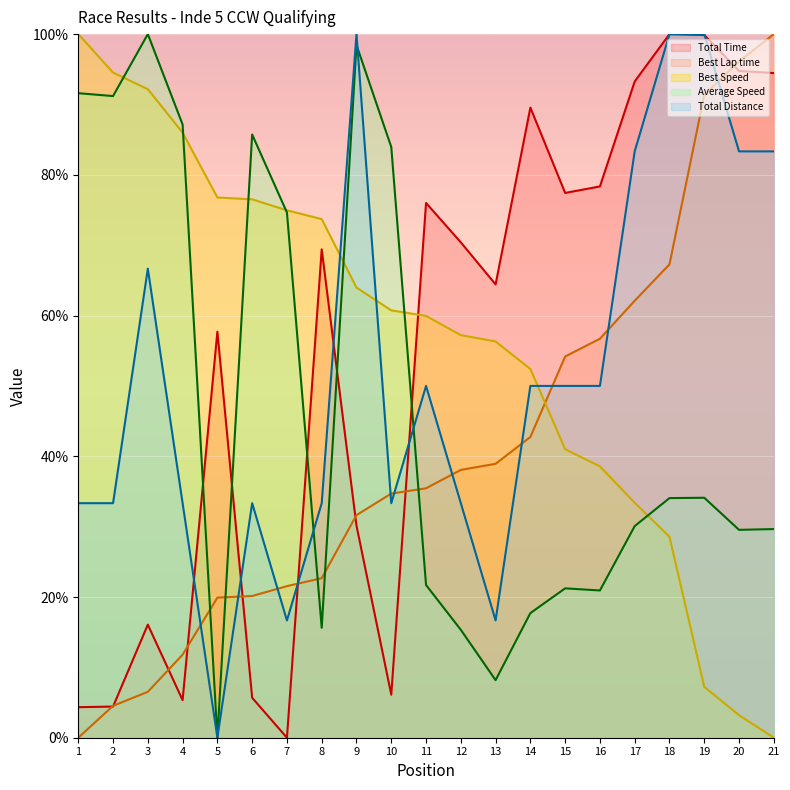

What is the difference between the second highest and minimum values in the Best Lap time series?

96.1